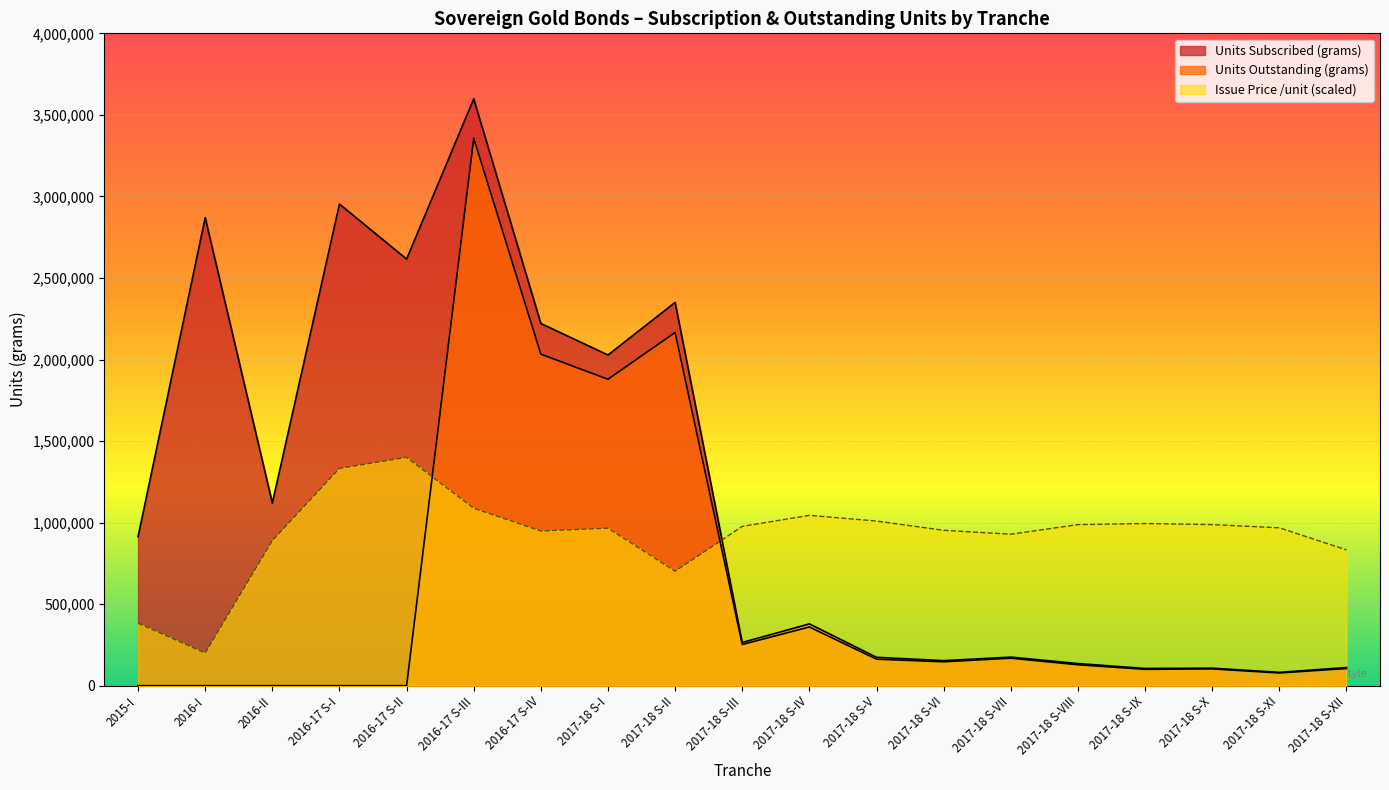

What is the label of the 3rd point from the right?

2017-18 S-X